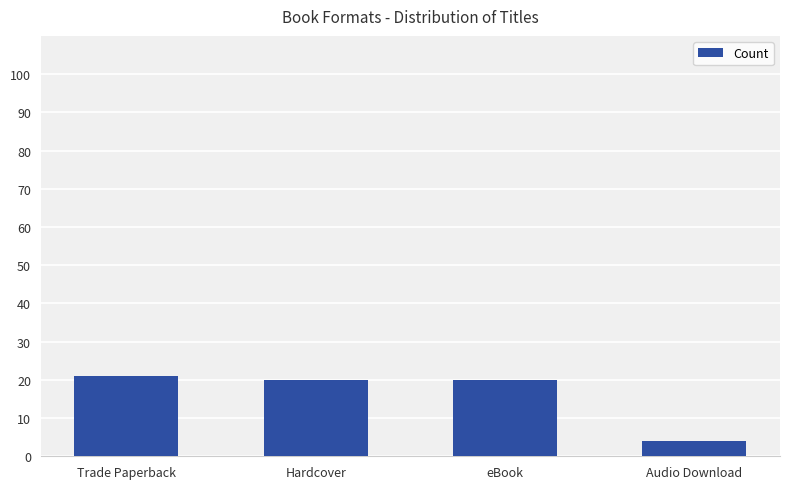

How many categories are shown in the chart?

4